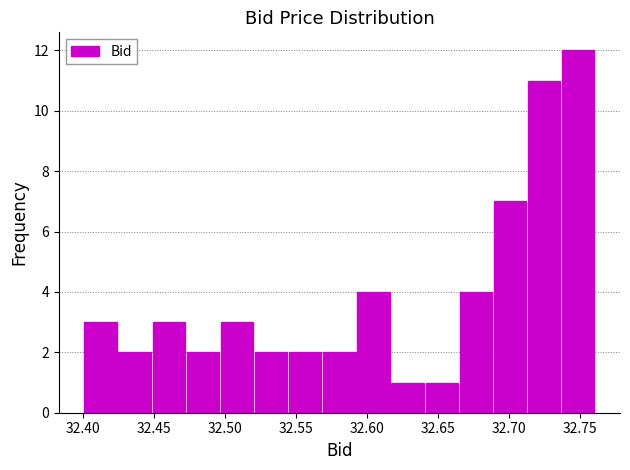

How tall is the bar that spans 32.615 to 32.640 on the x-axis? Neither the bar edges nor the heights are printed on the chart, so give them approximately, as read against the axes.

1